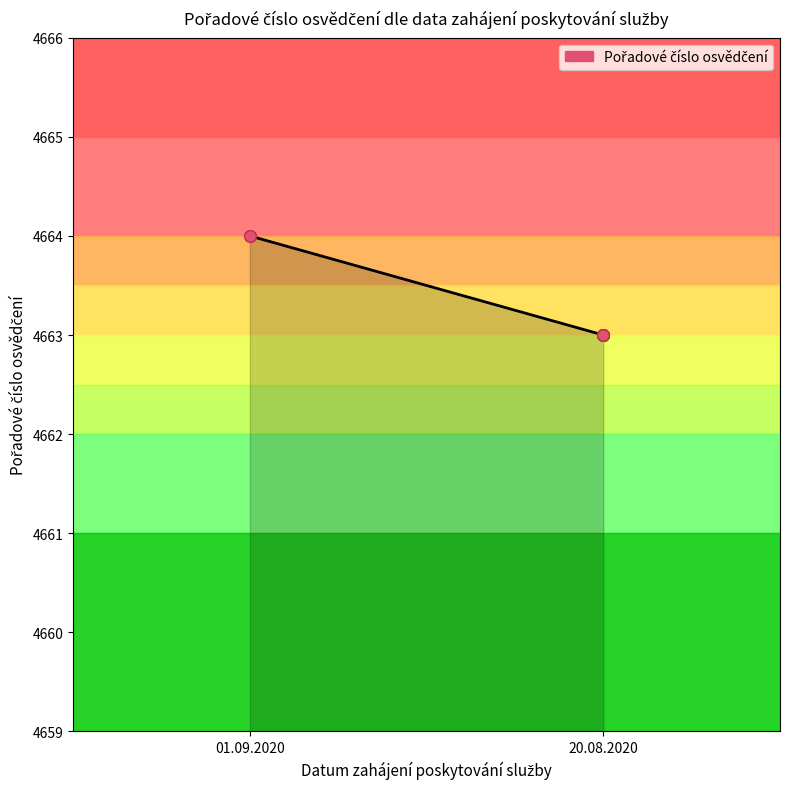

What is the greatest value displayed?

4664.0